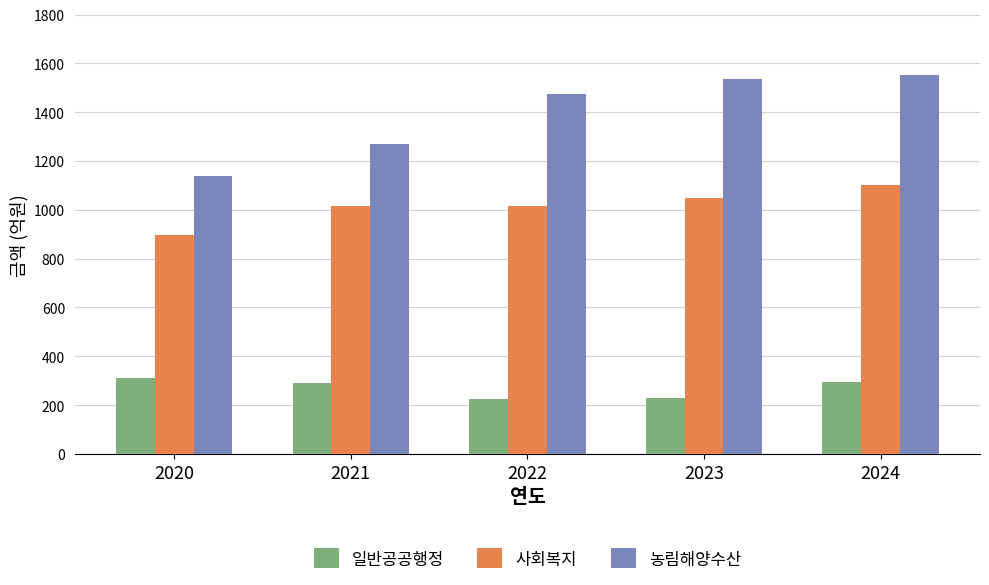

What is the spread (max minus min) of values at 2023?

1307